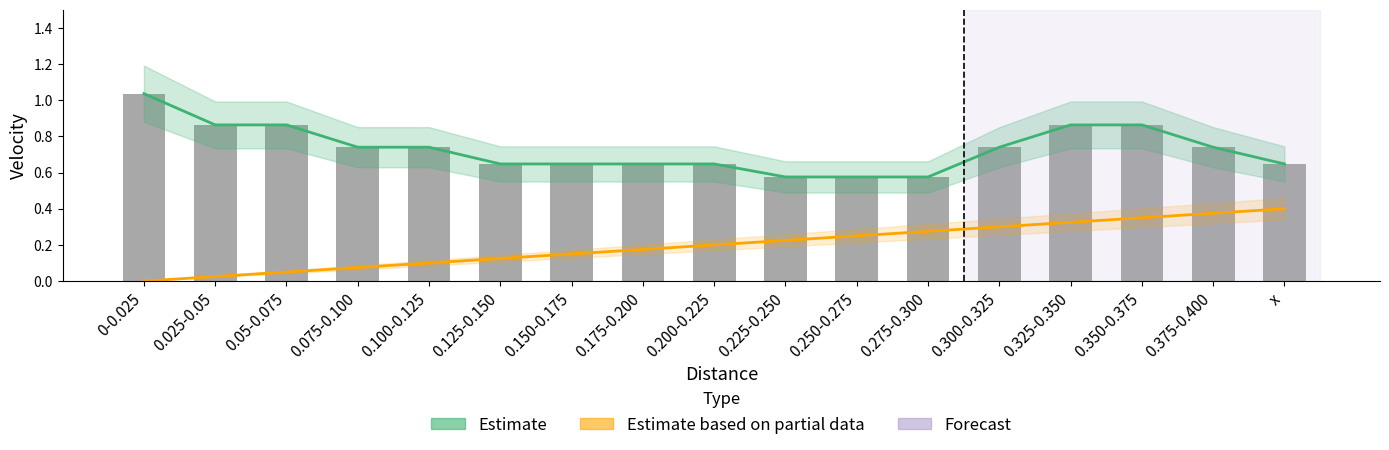

What is the label of the 12th bar from the left?

0.275-0.300